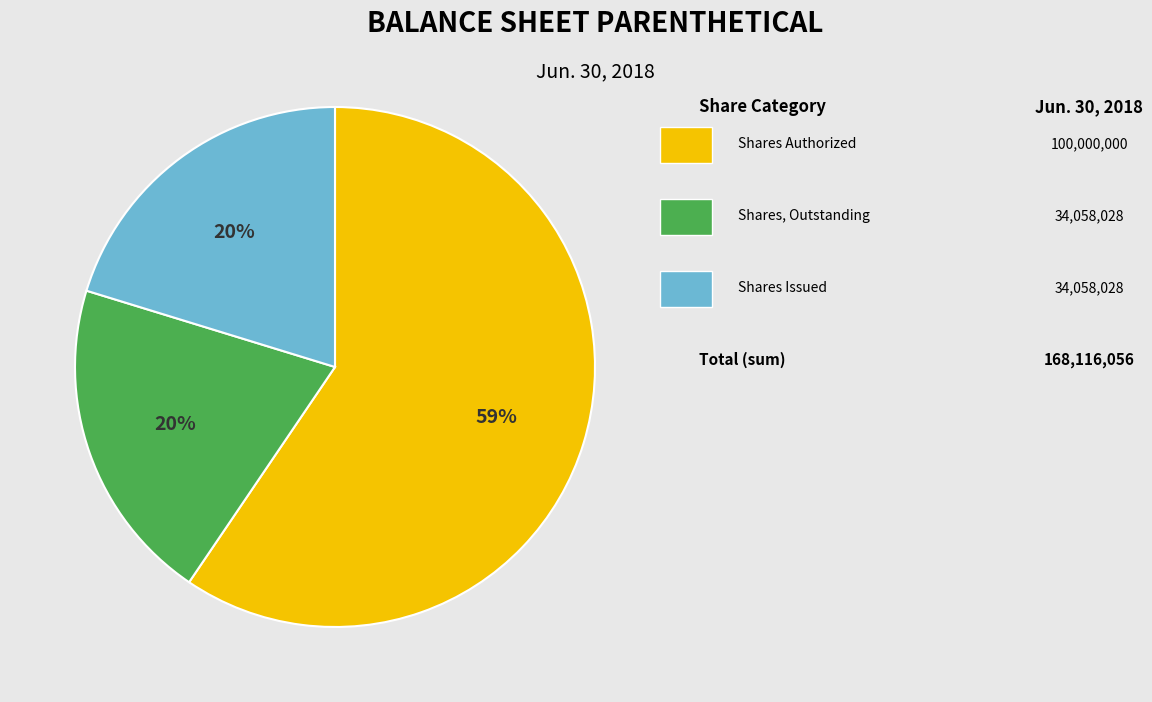

Does any single category account for the majority?

Yes